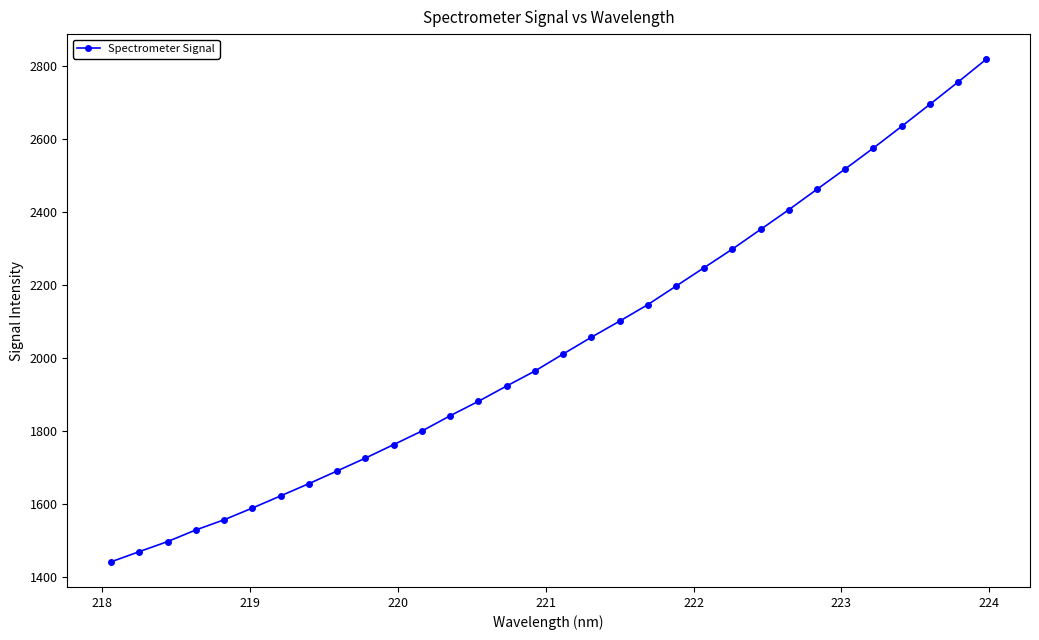

What is the greatest value displayed?

2817.4